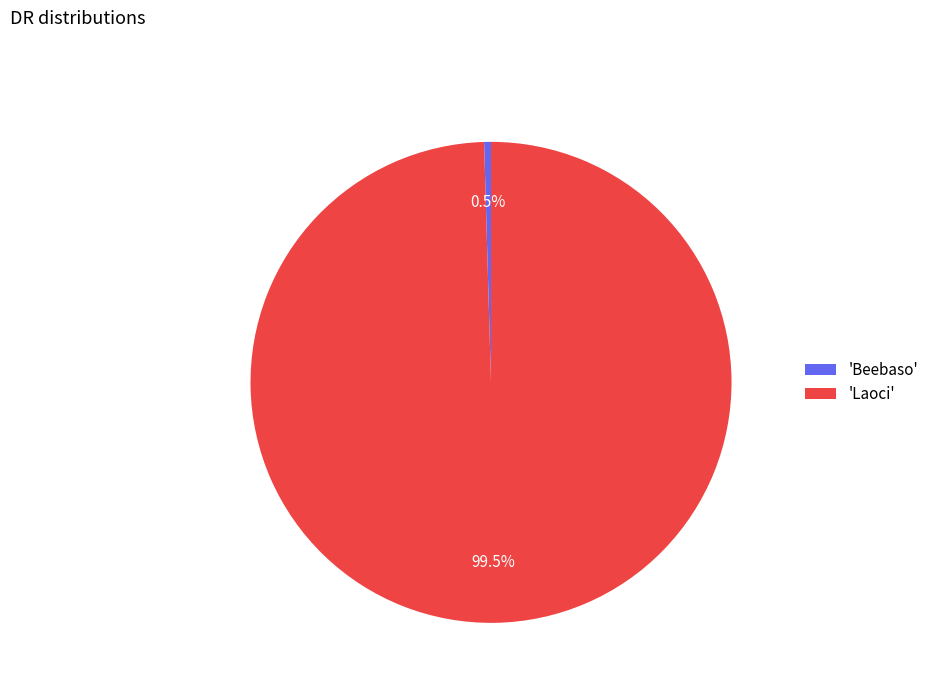

How many segments does this pie chart have?

2